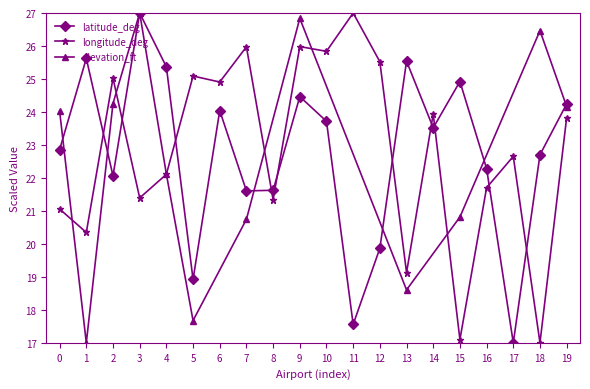

Is the value of longitude_deg at 11 greater than the value of latitude_deg at 11?

Yes